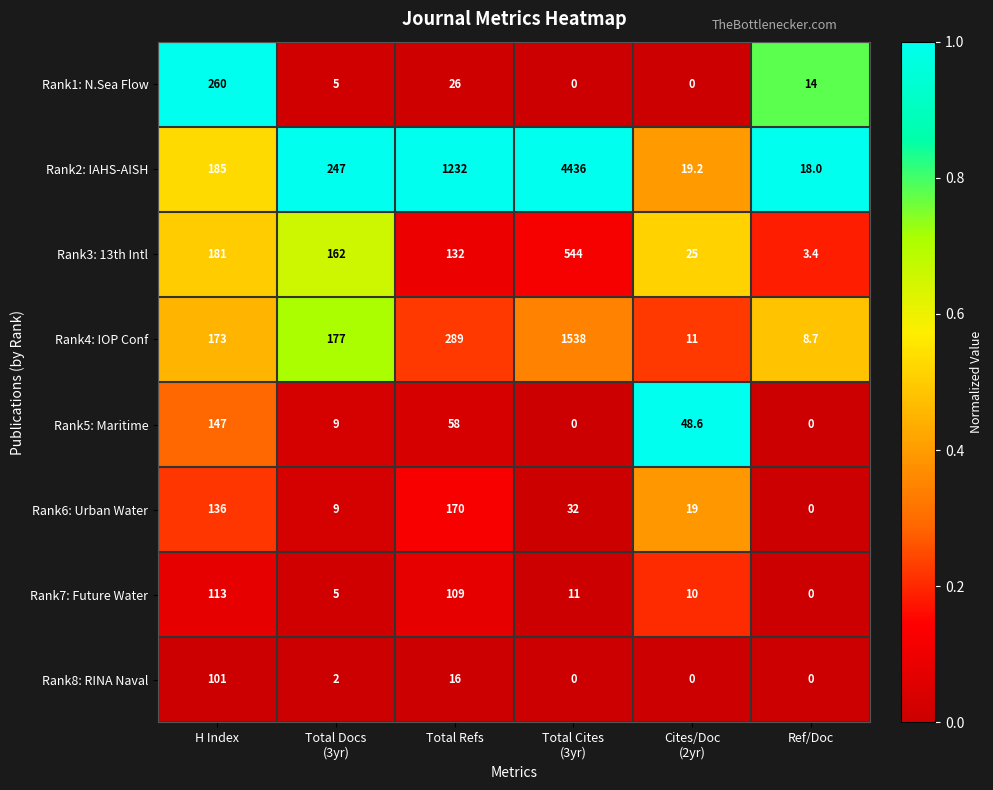

What is the spread (max minus min) of values at Total Docs
(3yr)?

245.0